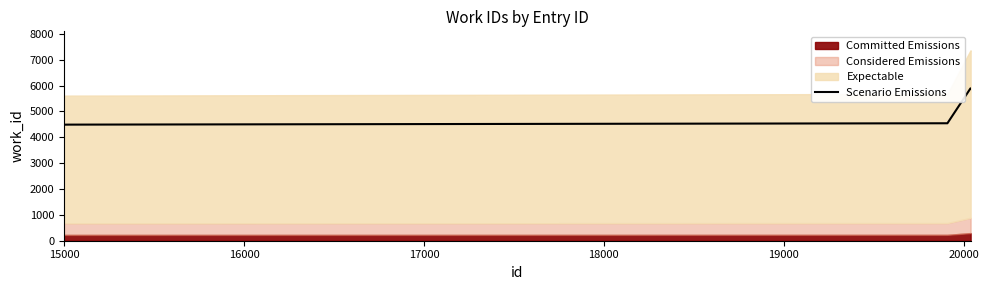

Reading left to right, list all the values displayed in this chart.

4489.6	4489.6	4491.2	4491.2	4491.2	4491.2	4492.0	4544.8	5892.0	5892.0